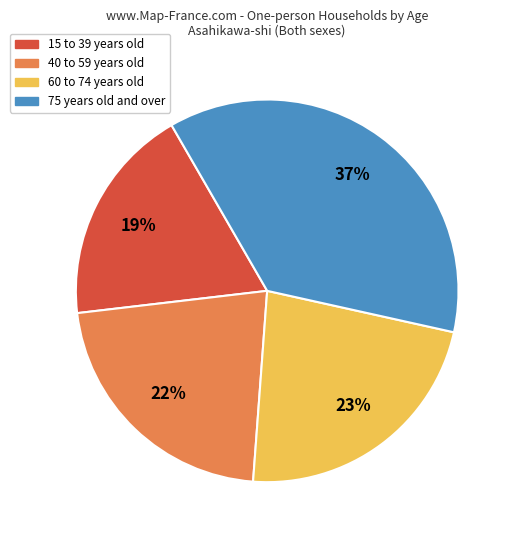

Is there a majority slice in this chart?

No